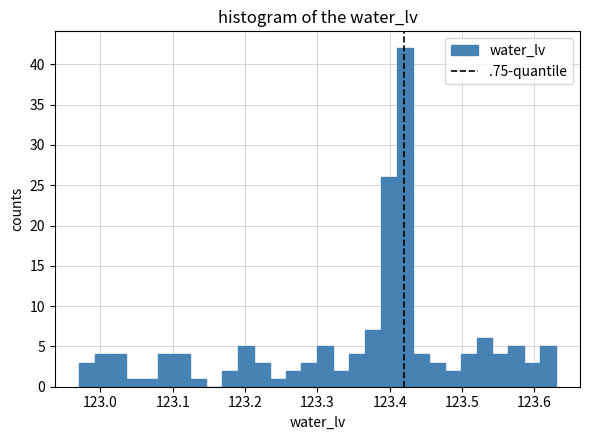

Around what value on the x-axis is the tallest bar? Give the approximate position of its centre, as read against the axis.

123.42